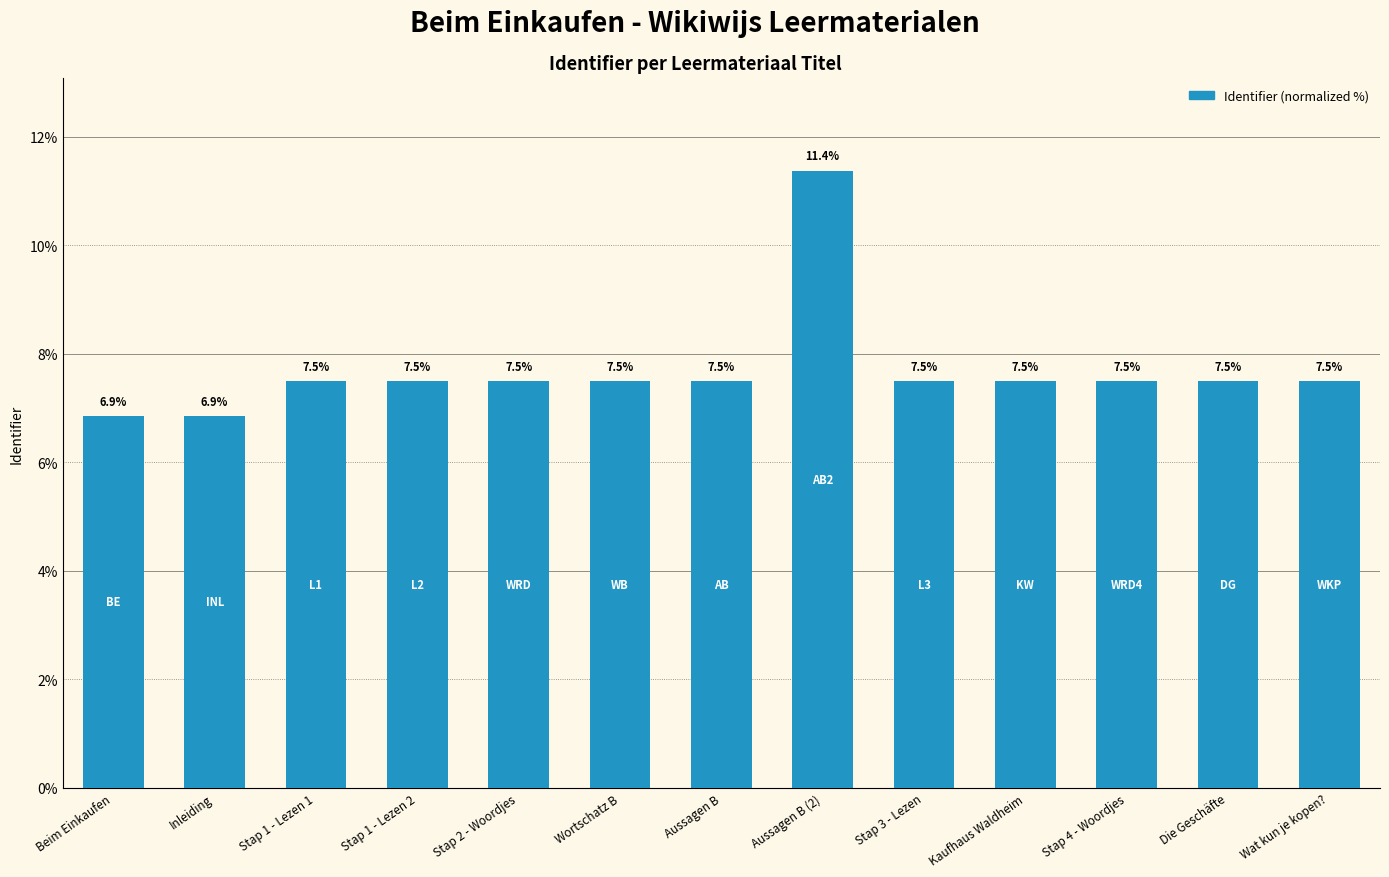

Does the chart contain any negative values?

No